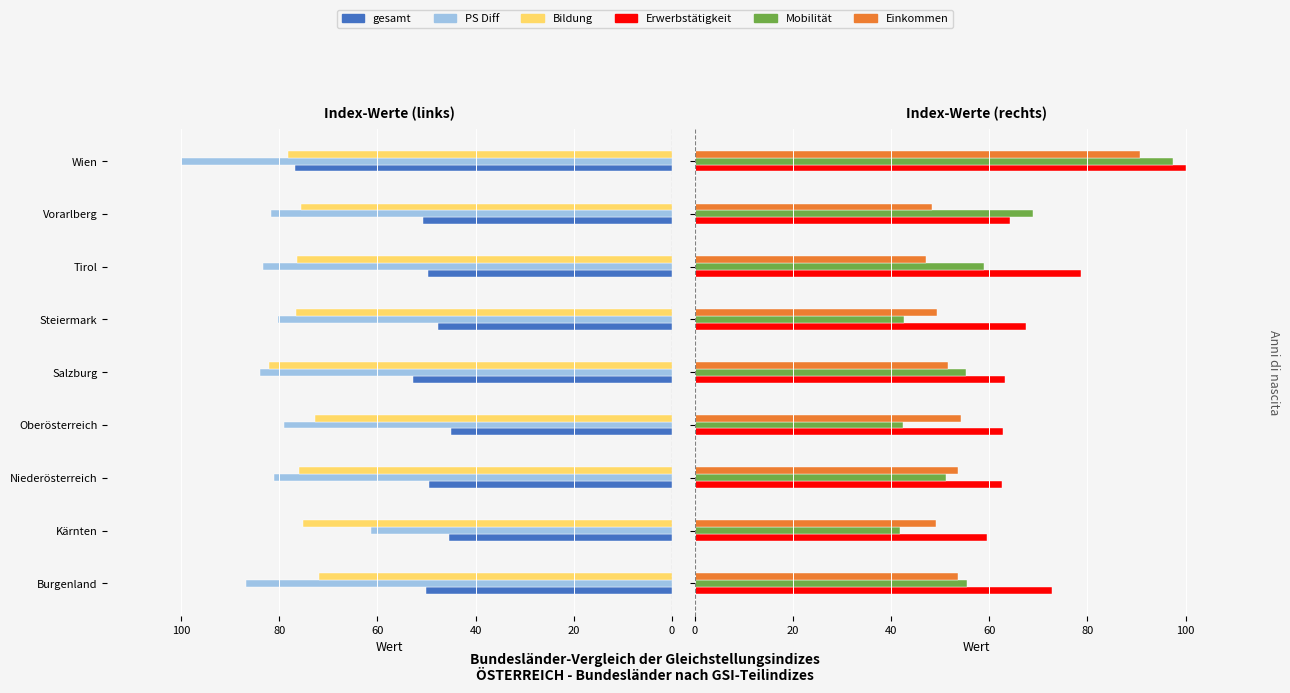

How many bars are there in each group?

6